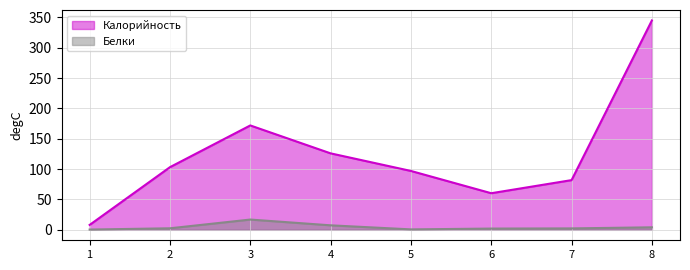

True or false: Белки and Калорийность intersect in this chart.

False